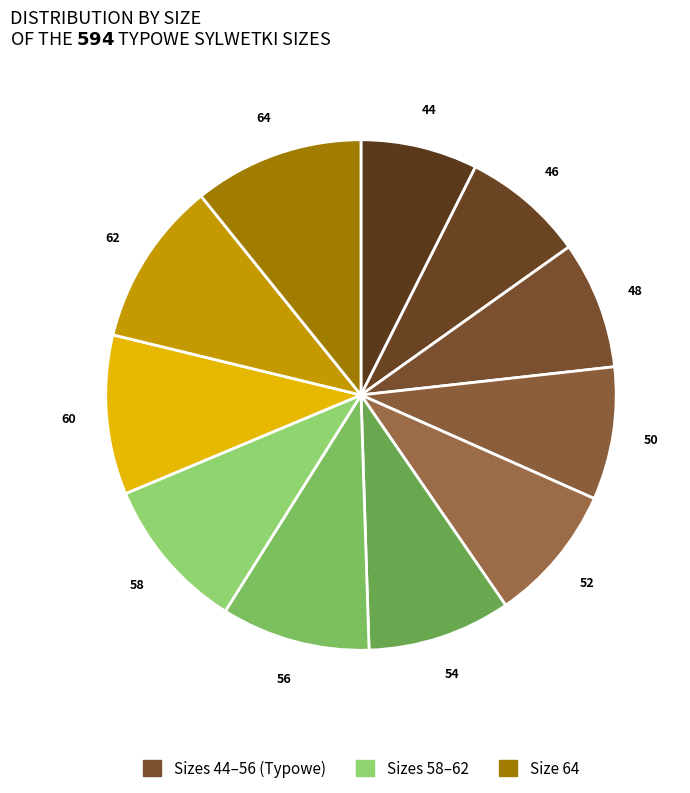

How many segments does this pie chart have?

11